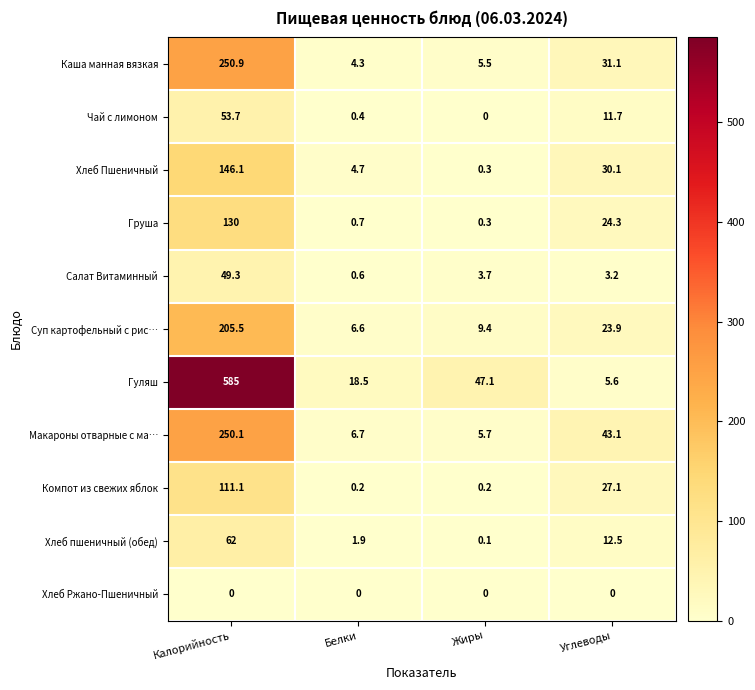

List the series in order of their peak value, highest first.

Гуляш, Каша манная вязкая, Макароны отварные с ма…, Суп картофельный с рис…, Хлеб Пшеничный, Груша, Компот из свежих яблок, Хлеб пшеничный (обед), Чай с лимоном, Салат Витаминный, Хлеб Ржано-Пшеничный